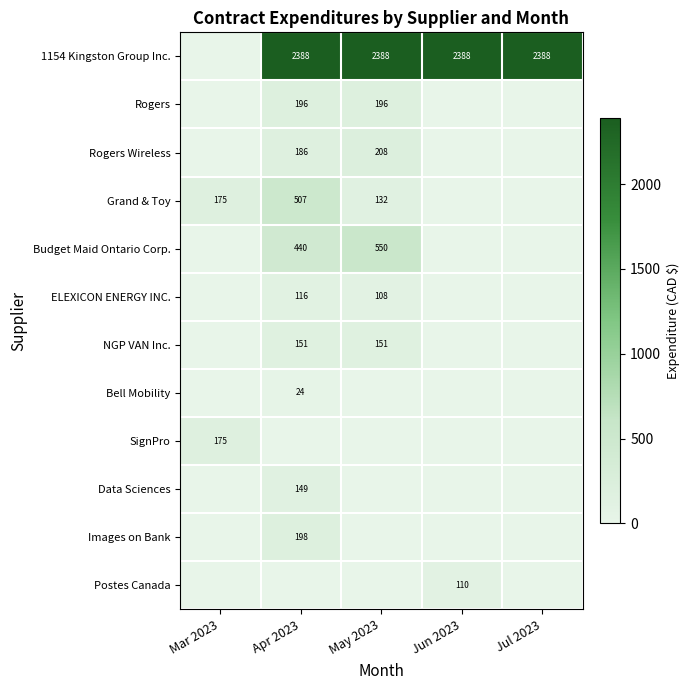

The 1154 Kingston Group Inc. series shows 2388 at May 2023. True or false?

True